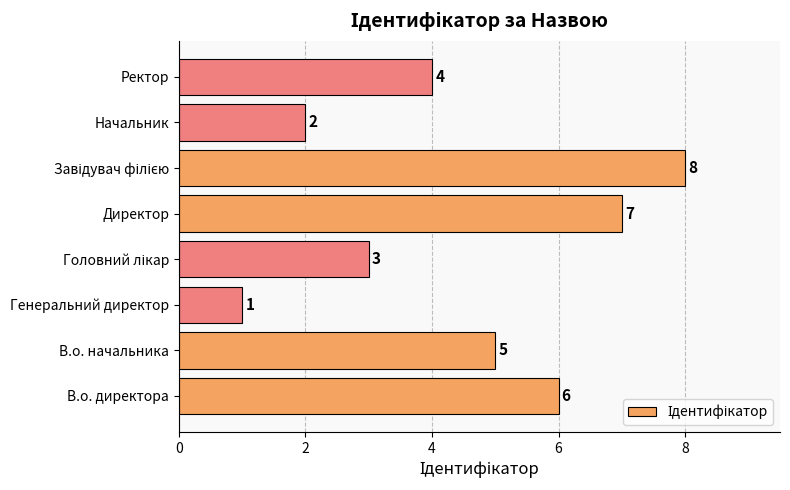

Reading top to bottom, transcribe all the data shown in this chart.

4	2	8	7	3	1	5	6